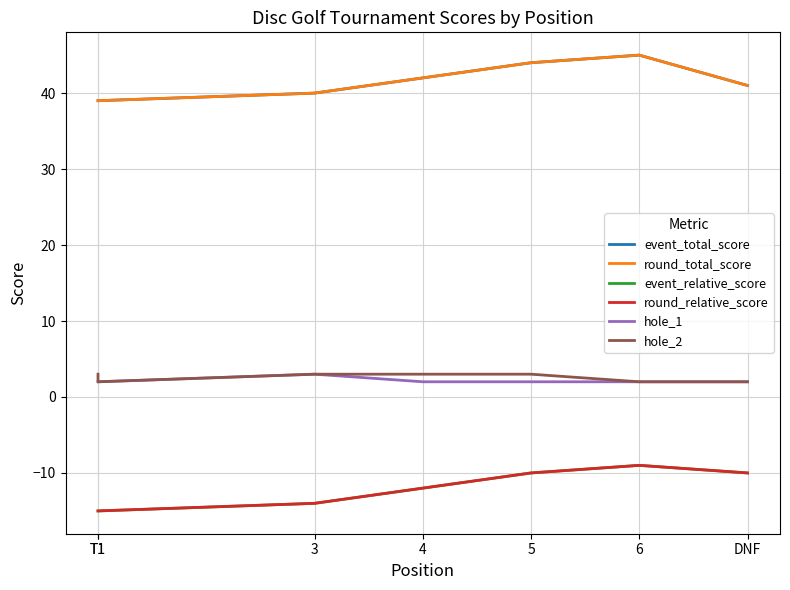

What is the difference between the highest and lowest values at 6?

54